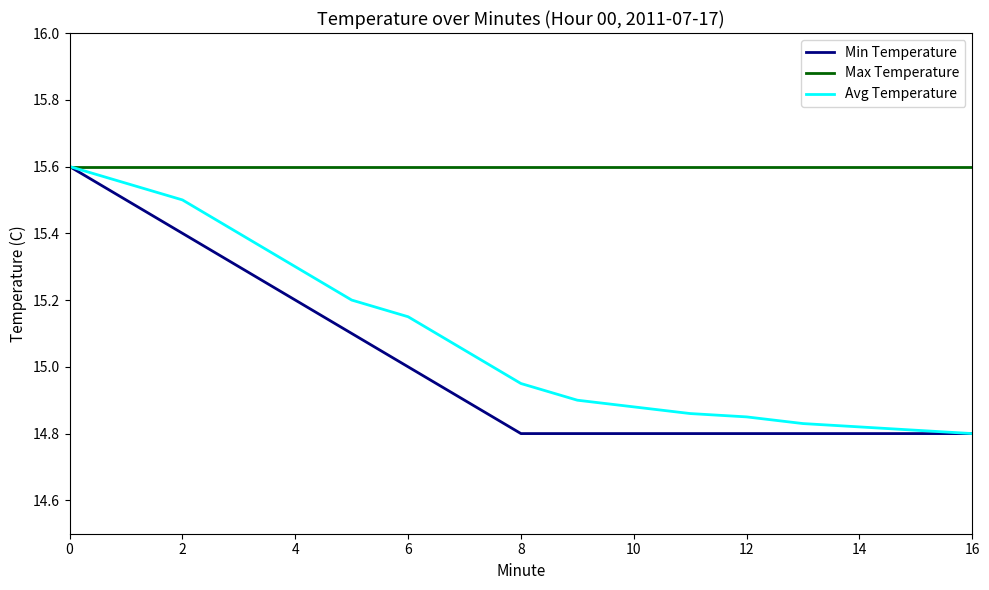

What is the difference between the second highest and minimum values in the Min Temperature series?

0.7